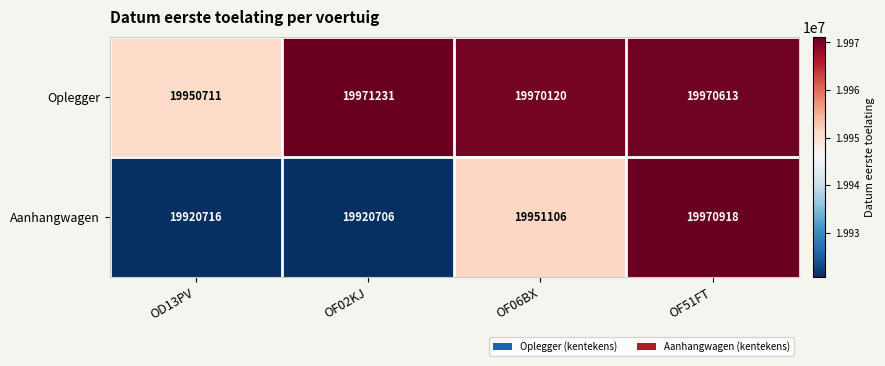

Between OD13PV and OF51FT, which series saw the biggest shift?

Aanhangwagen